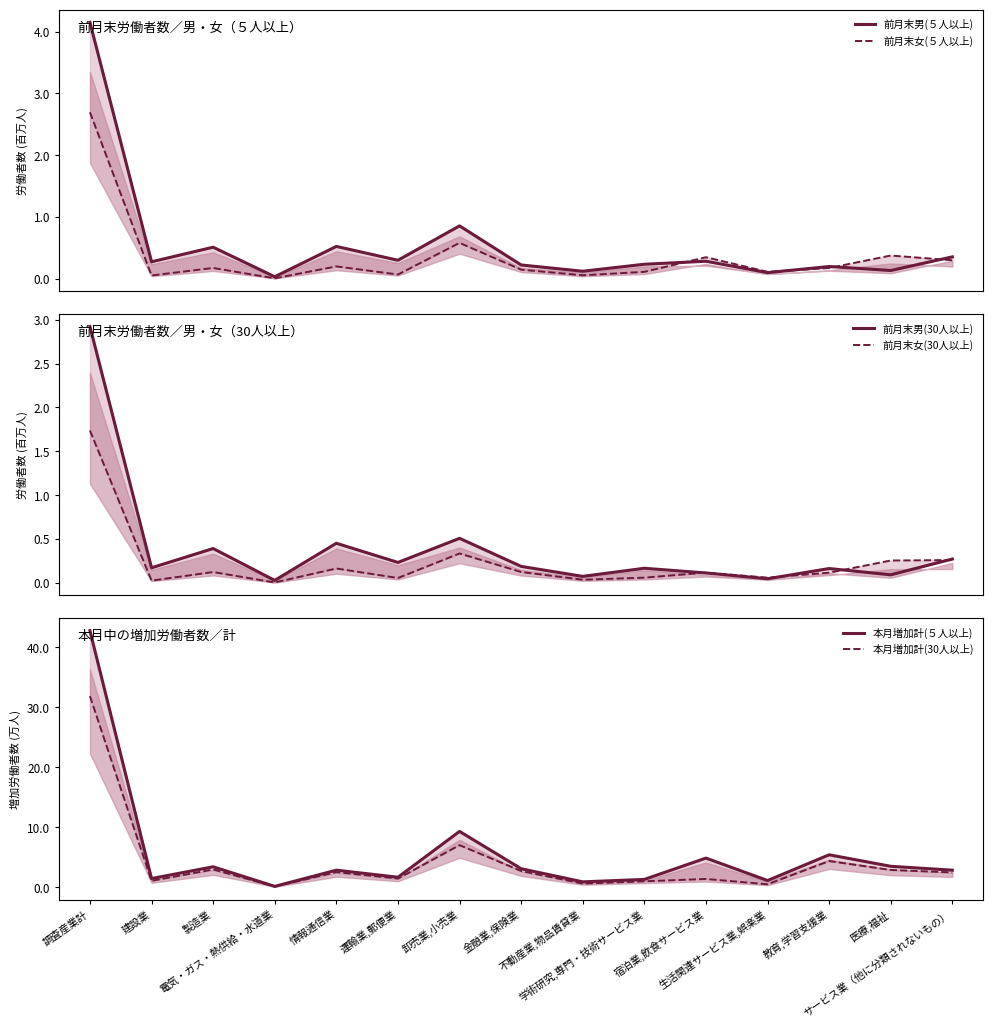

Rank the series by their maximum value, from highest to lowest.

本月増加計(５人以上), 本月増加計(30人以上), 前月末男(５人以上), 前月末男(30人以上), 前月末女(５人以上), 前月末女(30人以上)